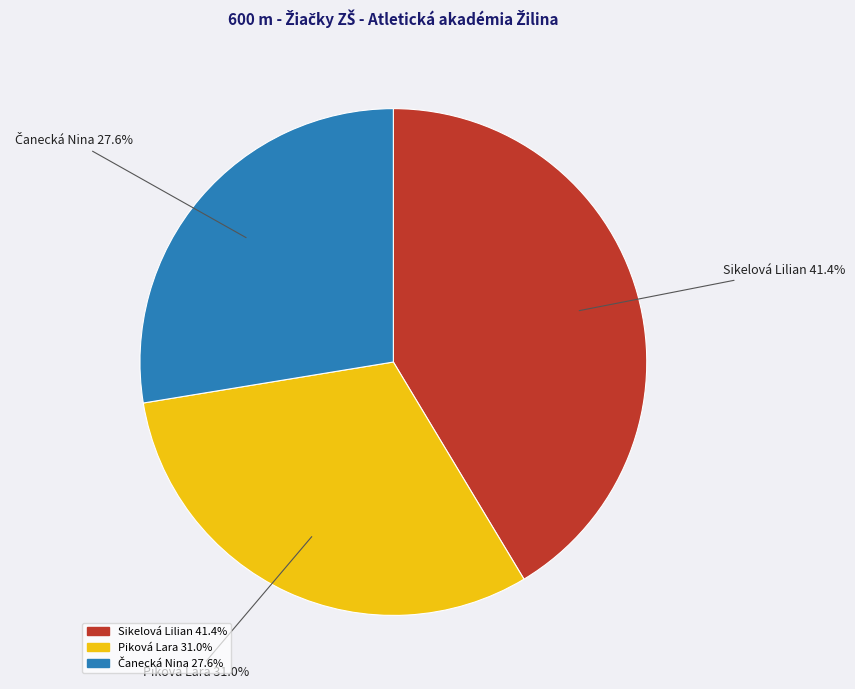

Does Sikelová Lilian account for over 50% of the chart?

No